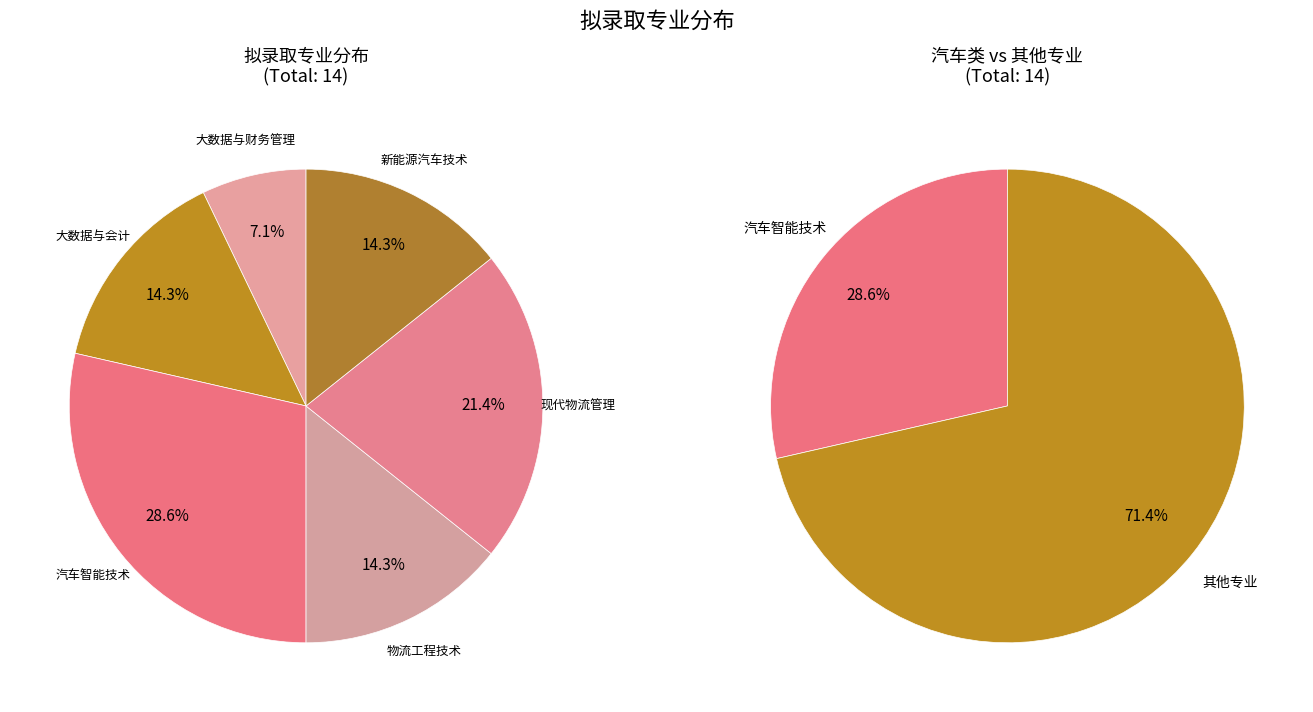

What portion of the pie excludes 汽车智能技术?

71.4%